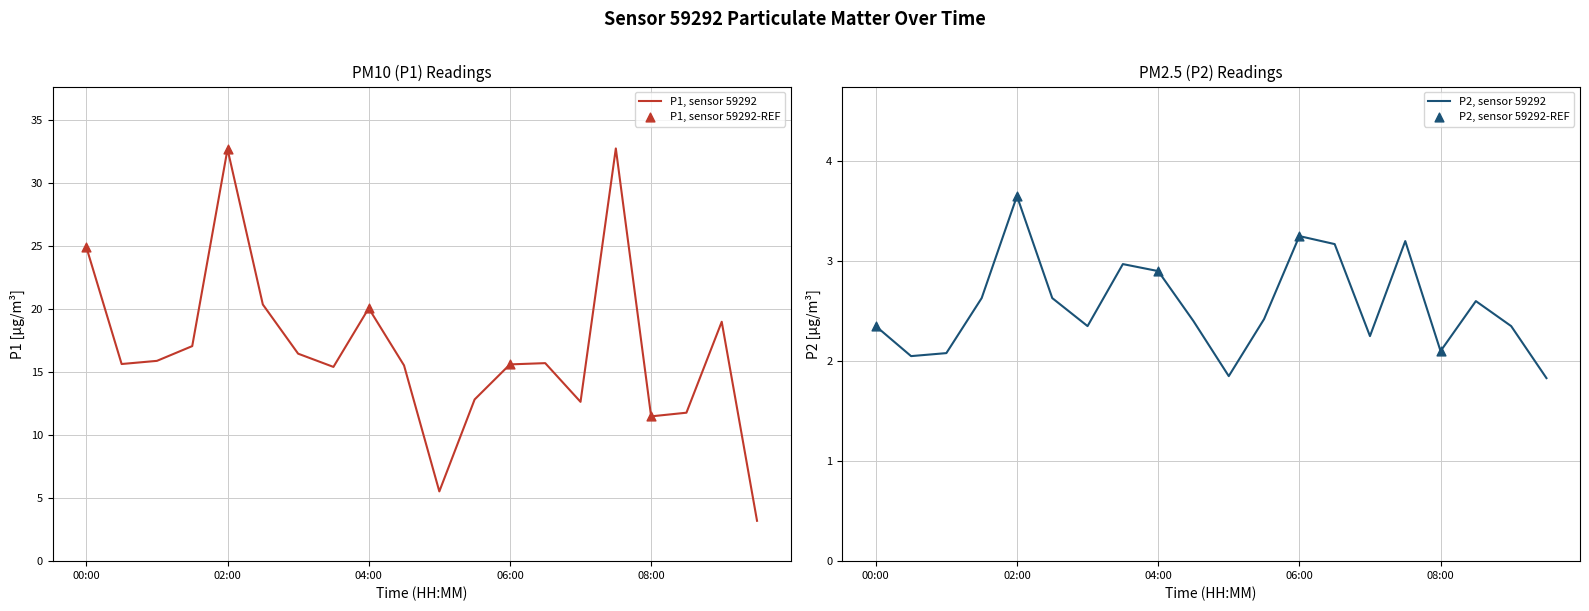

At which category is the sum across all series the highest?

02:00